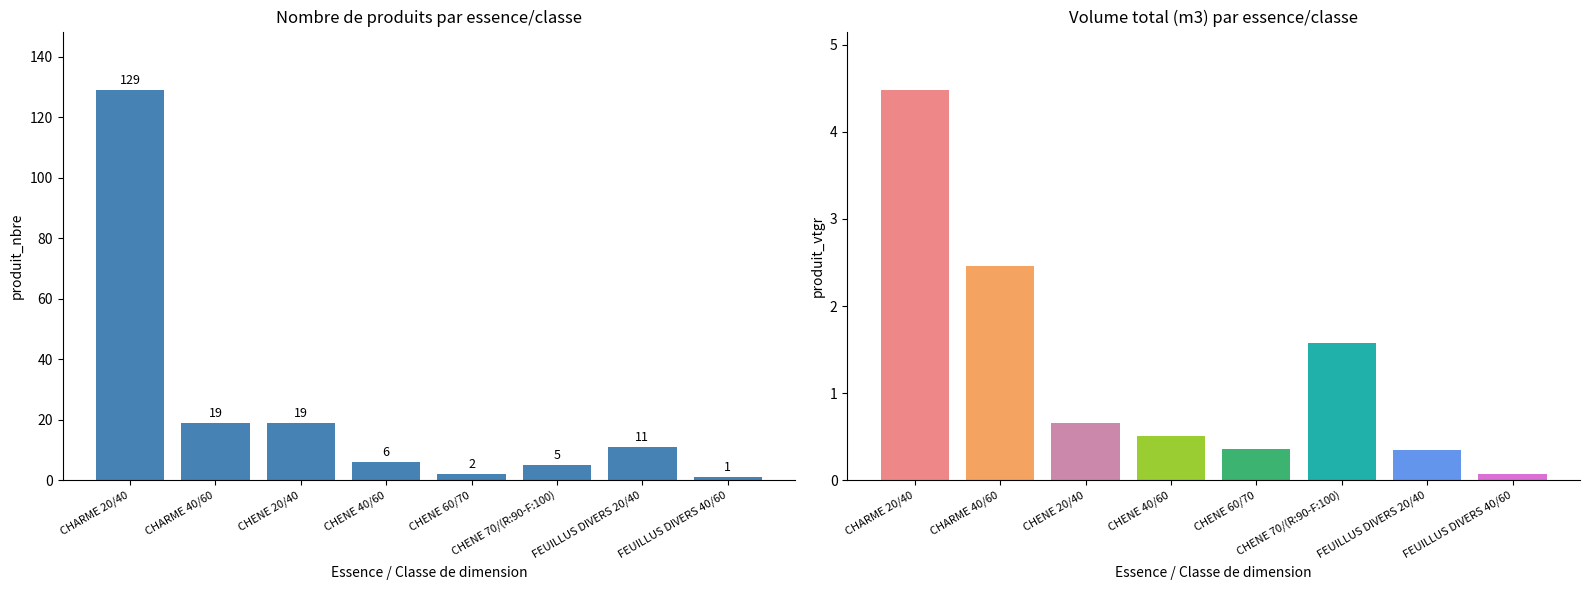

What is the label of the 5th bar from the left?

CHENE 60/70